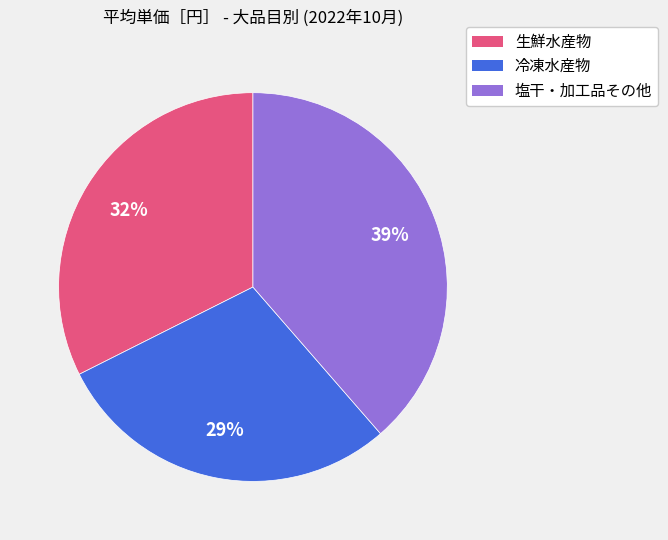

Which slice is the largest?

塩干・加工品その他